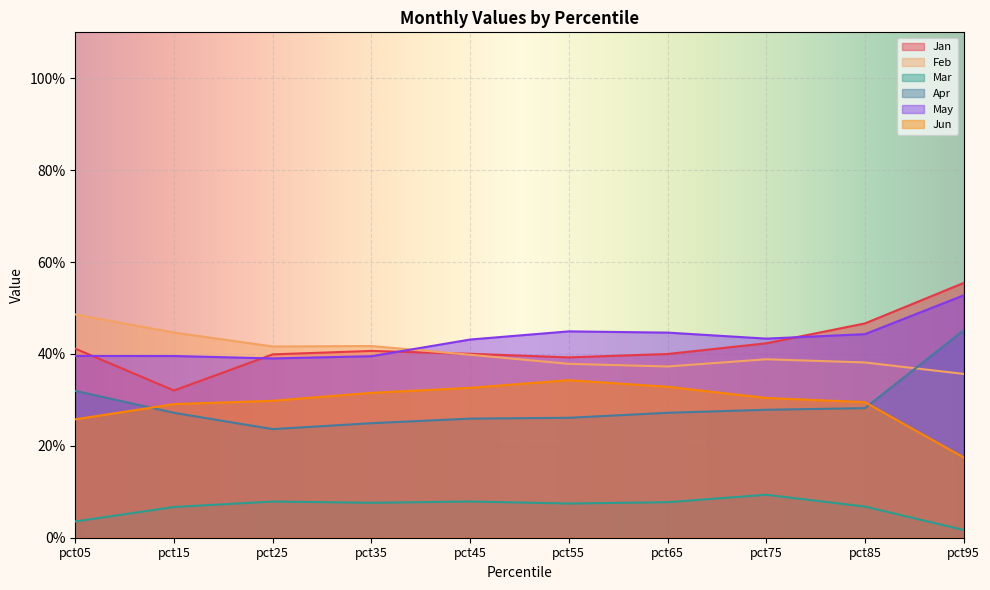

Reading left to right, transcribe all the data shown in this chart.

Jan: 0.4	0.3	0.4	0.4	0.4	0.4	0.4	0.4	0.5	0.6
Feb: 0.5	0.4	0.4	0.4	0.4	0.4	0.4	0.4	0.4	0.4
Mar: 0.0	0.1	0.1	0.1	0.1	0.1	0.1	0.1	0.1	0.0
Apr: 0.3	0.3	0.2	0.2	0.3	0.3	0.3	0.3	0.3	0.5
May: 0.4	0.4	0.4	0.4	0.4	0.4	0.4	0.4	0.4	0.5
Jun: 0.3	0.3	0.3	0.3	0.3	0.3	0.3	0.3	0.3	0.2